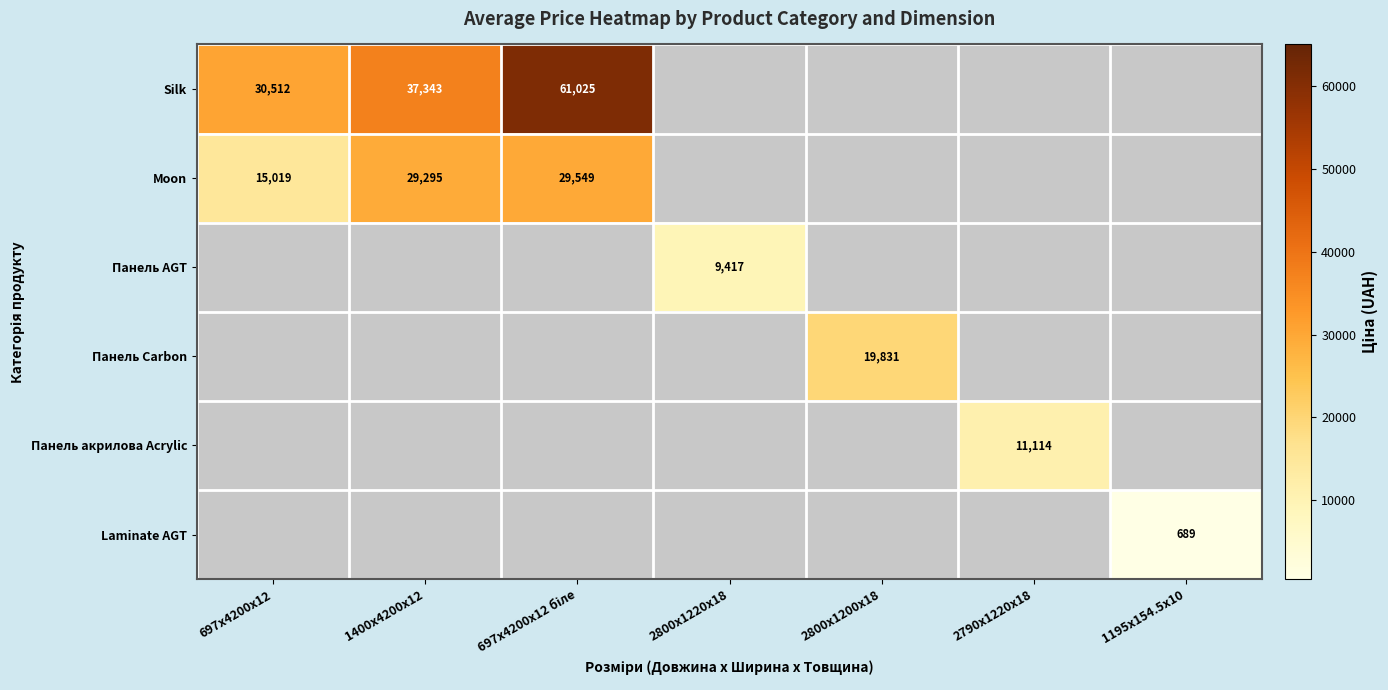

Is the value of Silk at 697x4200x12 greater than the value of Панель AGT at 2800x1220x18?

Yes